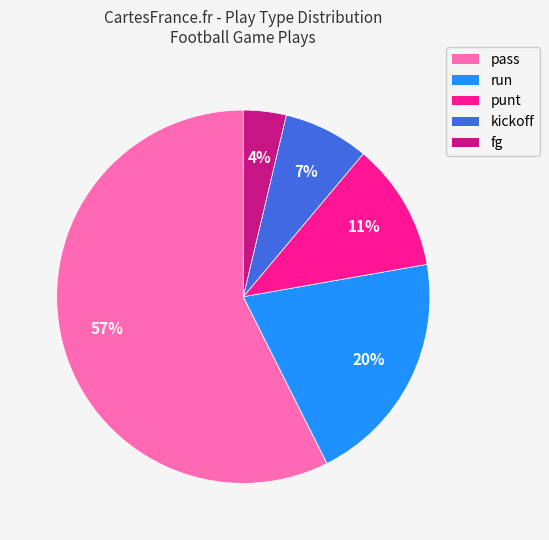

Rank the categories by value from lowest to highest.

fg, kickoff, punt, run, pass